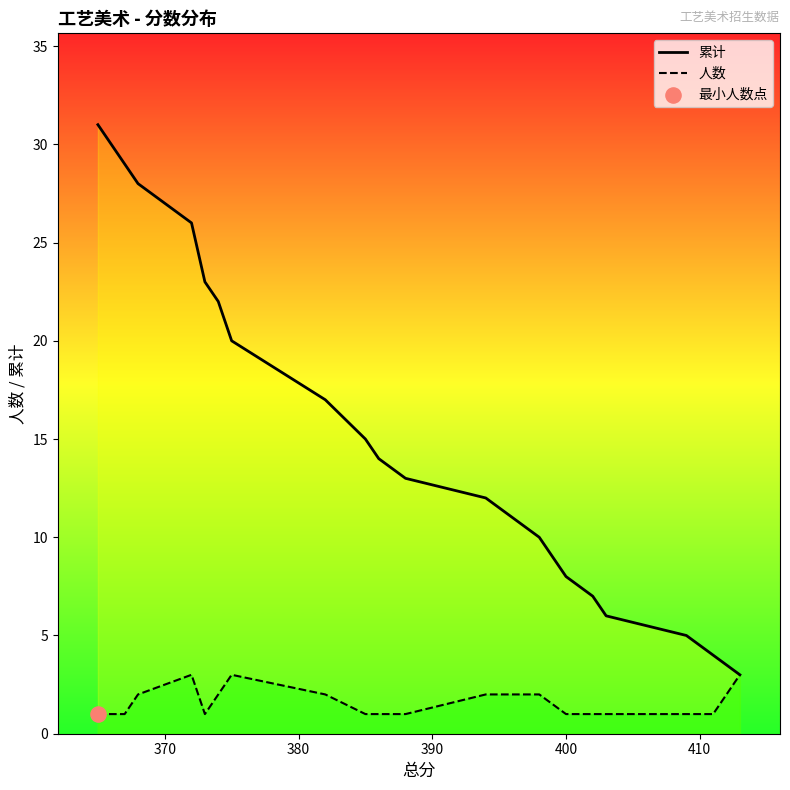

Which series reaches the minimum Y coordinate?

人数